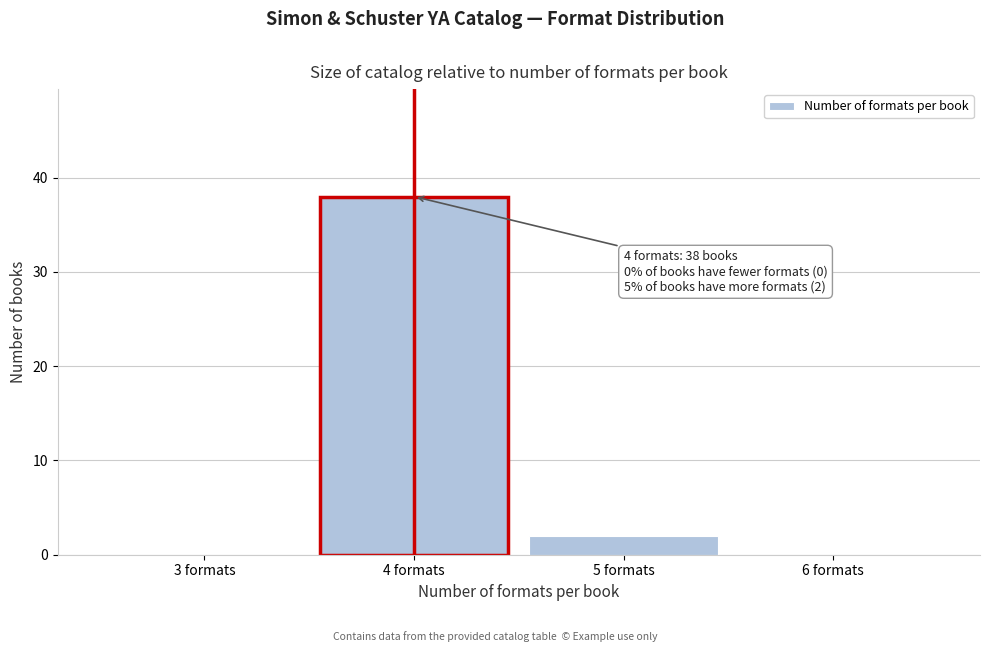

Over which range of the x-axis is the bar tallest?

3.5 to 4.5